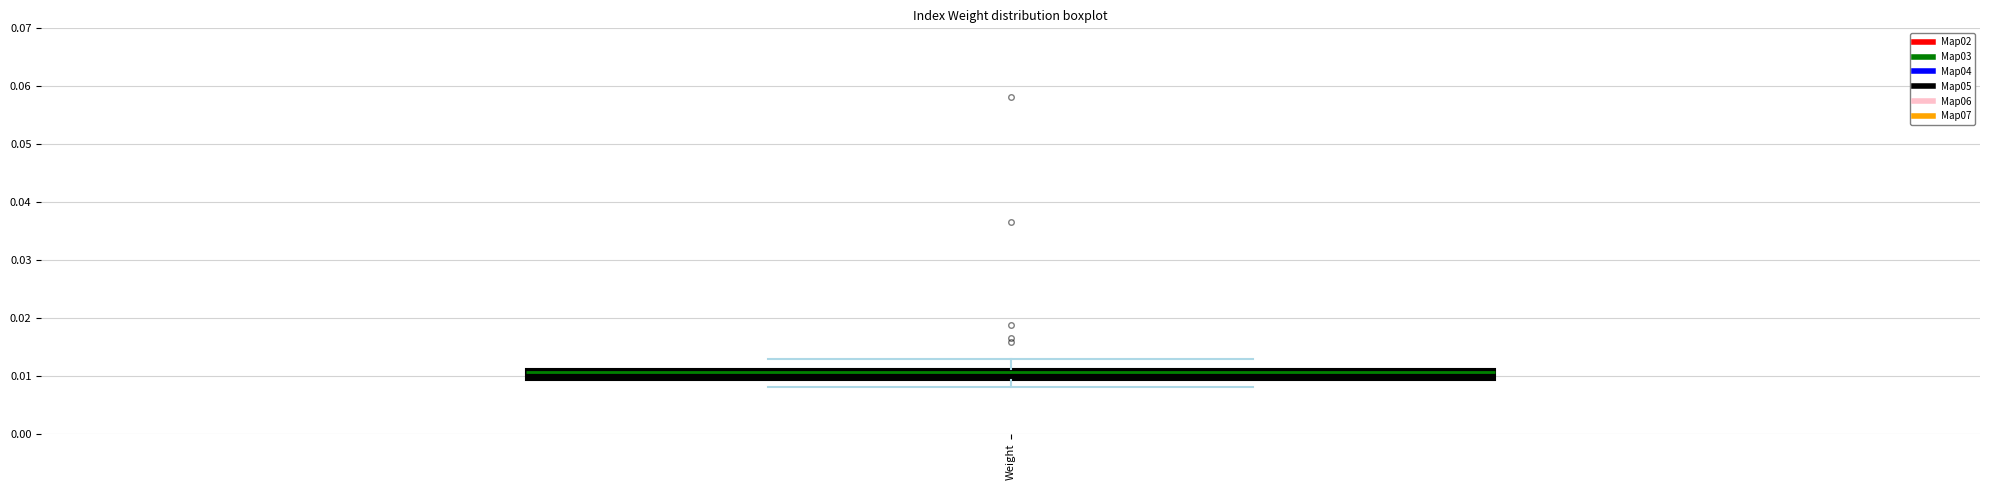

Transcribe this box plot: give where the median line is, the range the box spans, and where the two whiskers end, as read against the y-axis. The values are not printed on the chart, so give them approximately, as read against the axis.

median 0.011 (just below the box's upper edge), box 0.009 to 0.011, whiskers 0.008 to 0.013